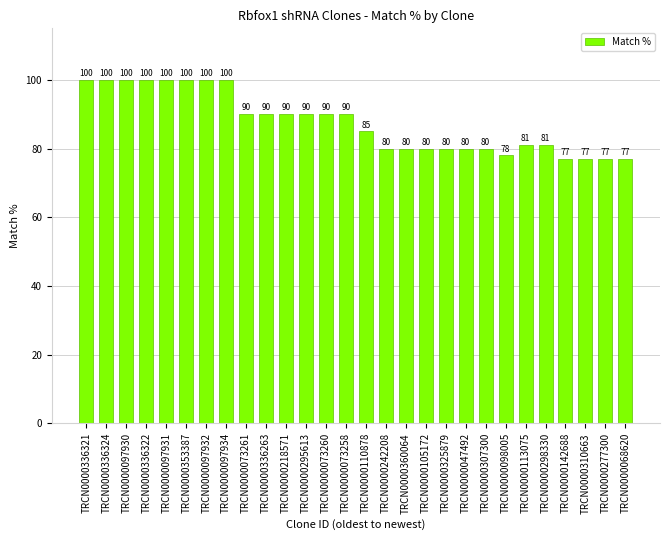

Reading left to right, list all the values displayed in this chart.

100	100	100	100	100	100	100	100	90	90	90	90	90	90	85	80	80	80	80	80	80	78	81	81	77	77	77	77